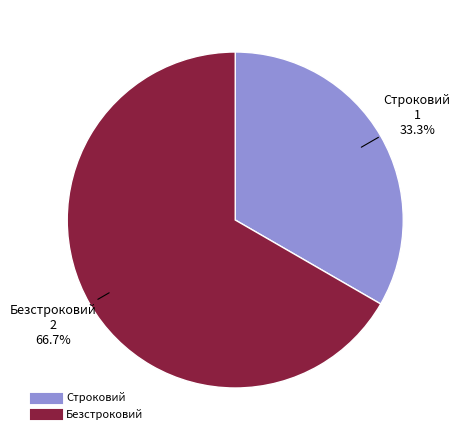

Rank the categories by value from highest to lowest.

Безстроковий, Строковий